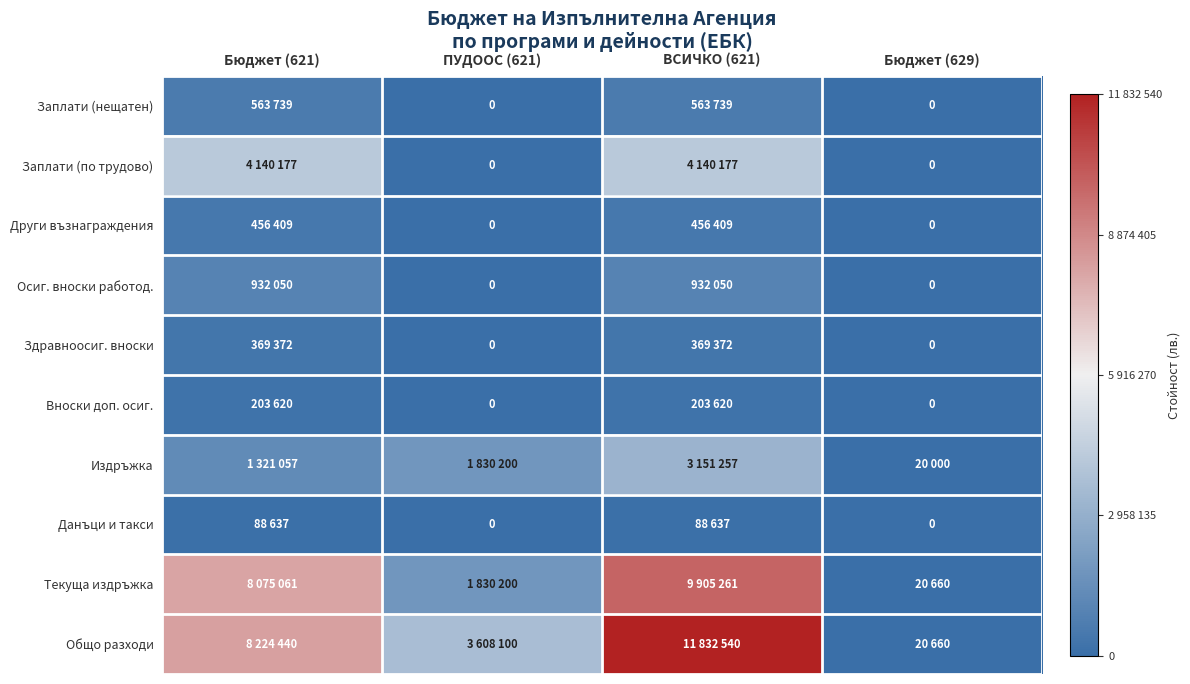

Which series has the largest total across all categories?

Общо разходи